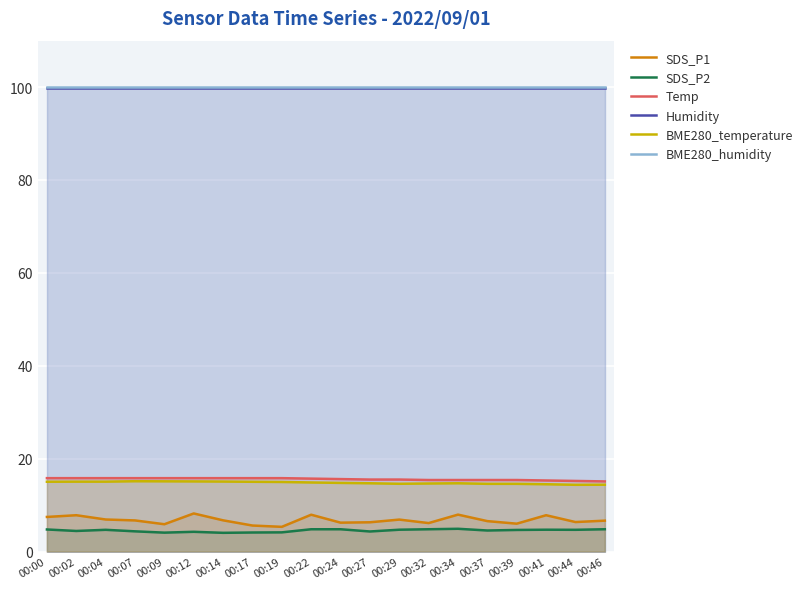

What is the highest value of the Temp series?

15.8